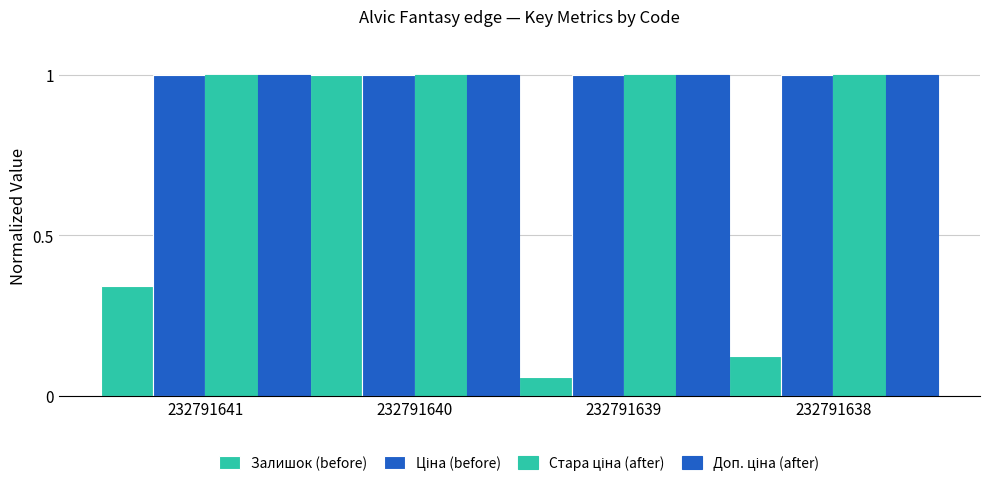

What is the sum of all Залишок (before) values?

1.5